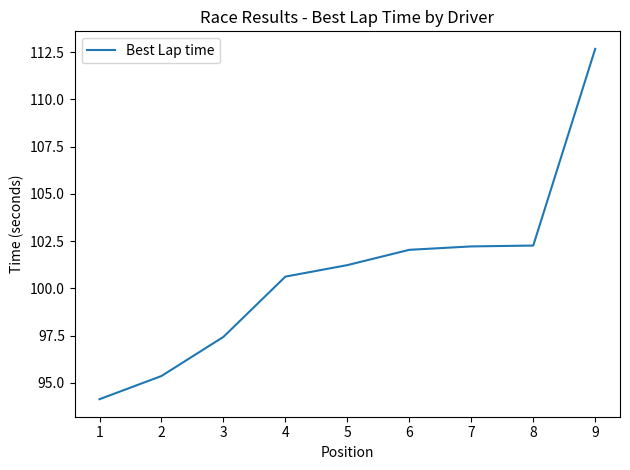

What is the ratio of the value at 3 to the value at 1?

1.0